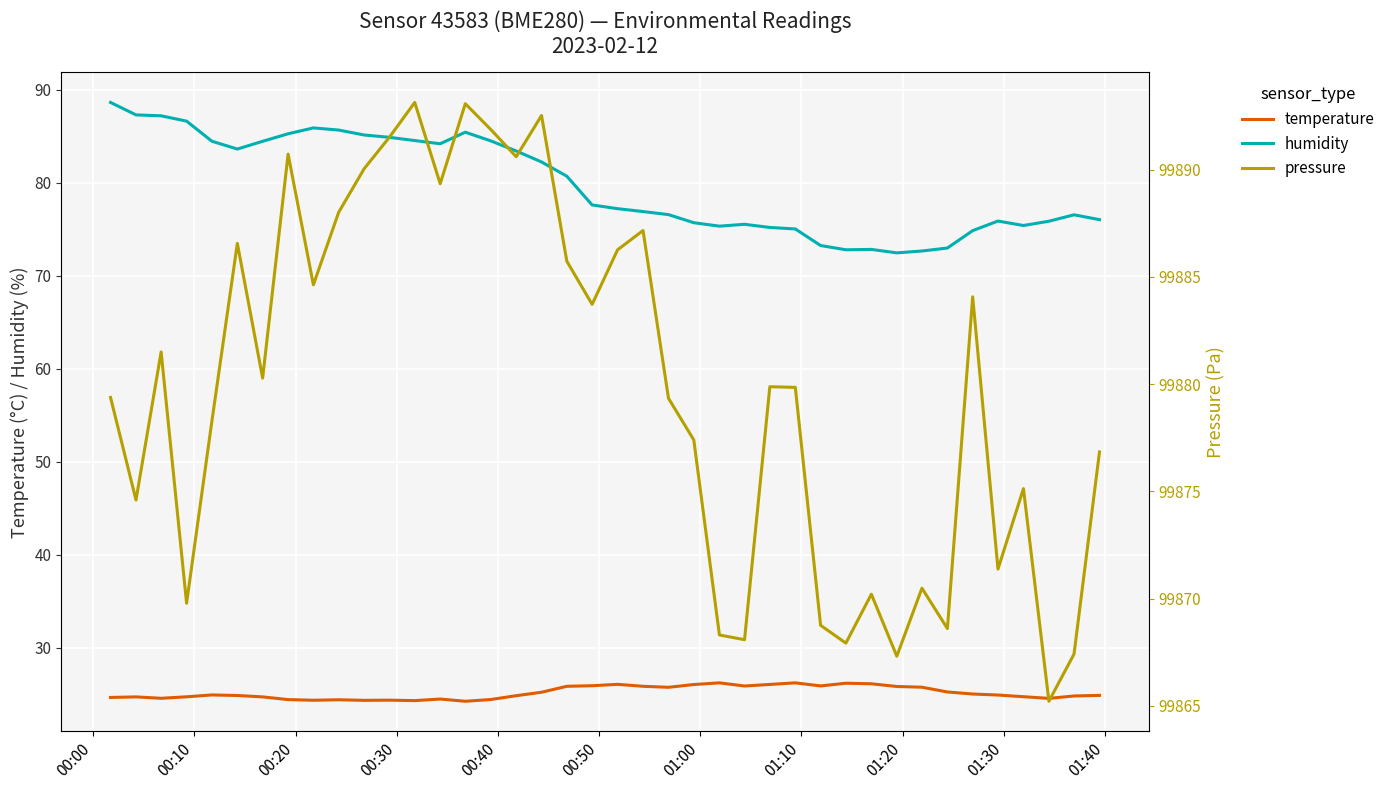

True or false: humidity and temperature intersect in this chart.

False